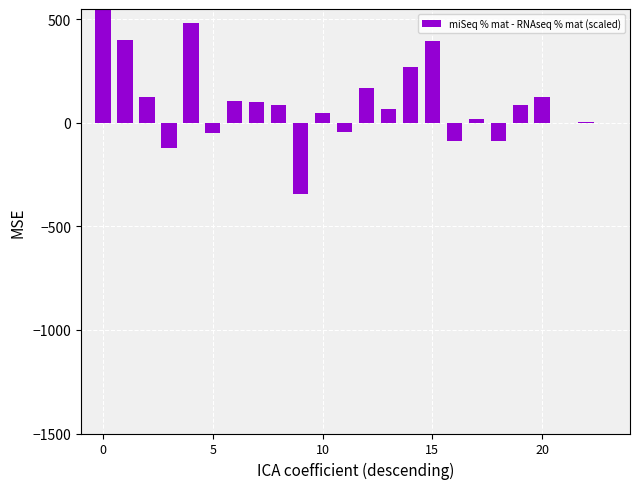

Does the chart contain stacked bars?

No